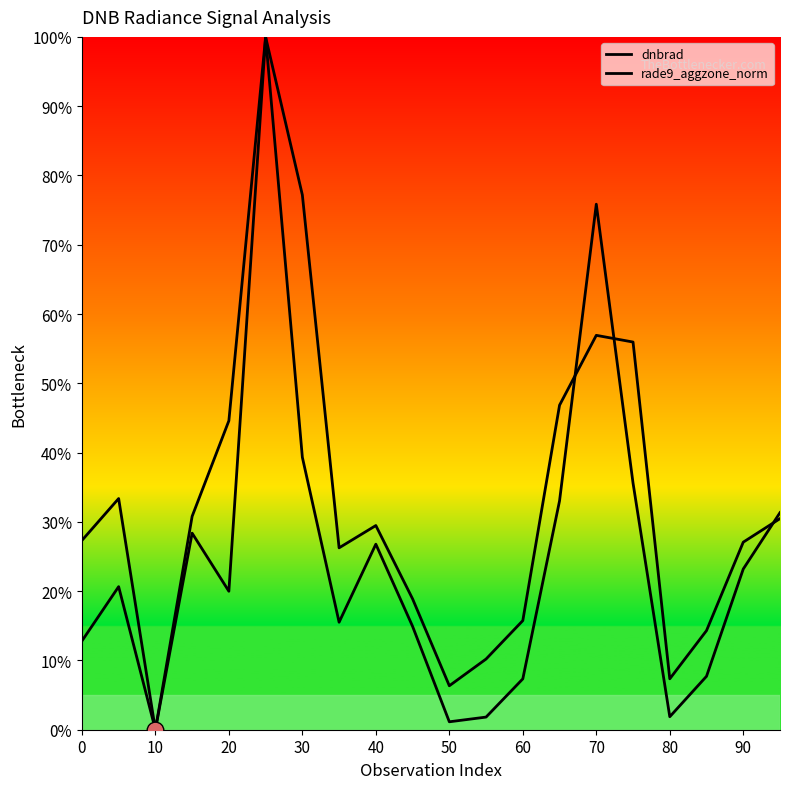

In rade9_aggzone_norm, how many points are higher than both neighbors (excluding endpoints)?

4